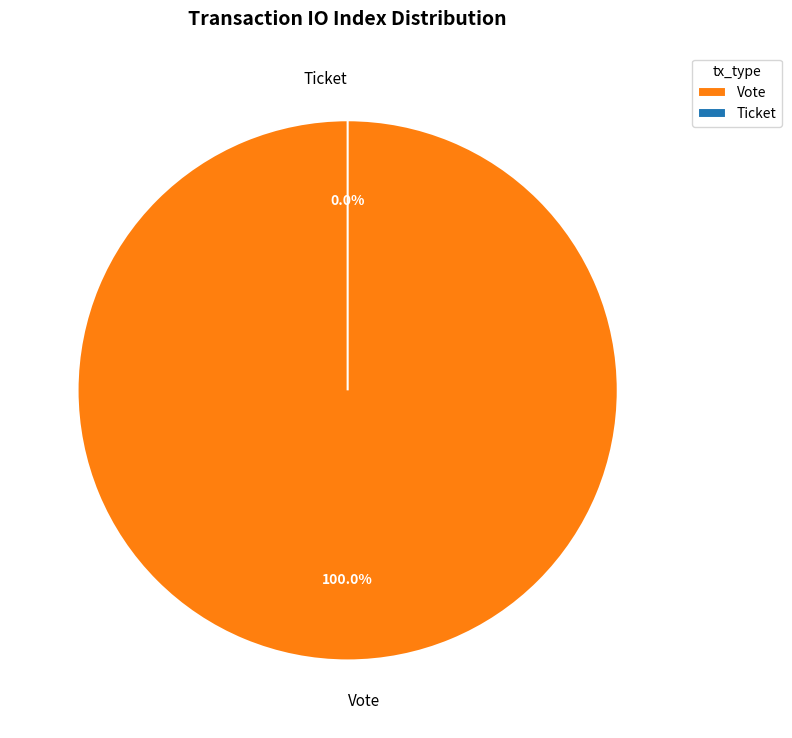

Rank the categories by value from highest to lowest.

Vote, Ticket